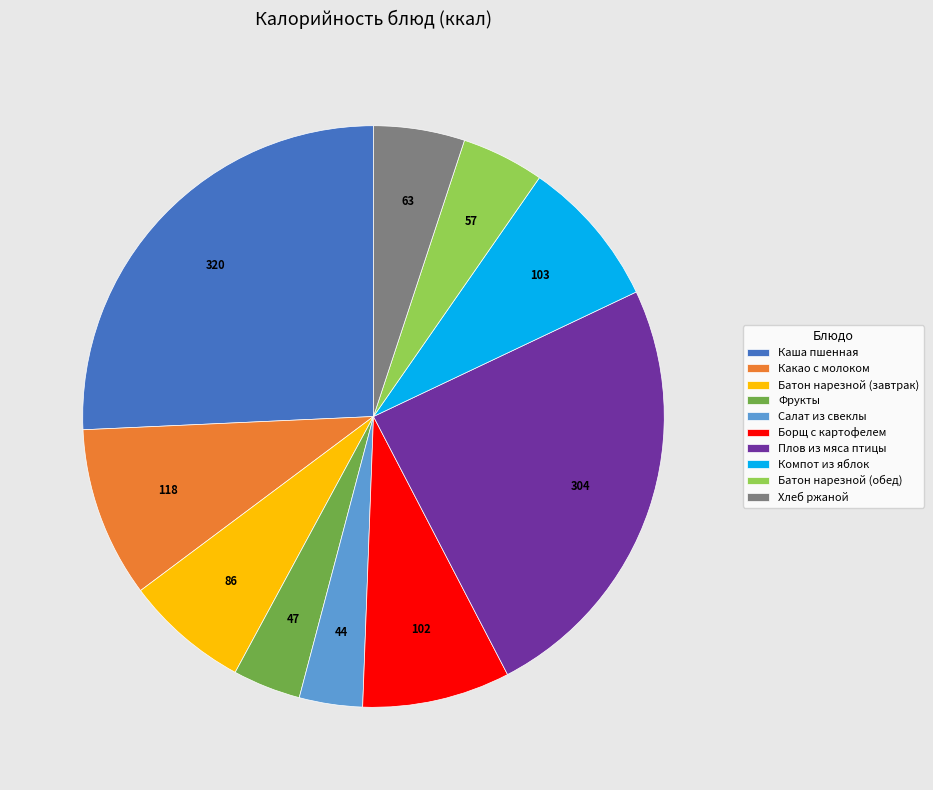

Do Фрукты and Батон нарезной (обед) together represent more than half of the pie?

No